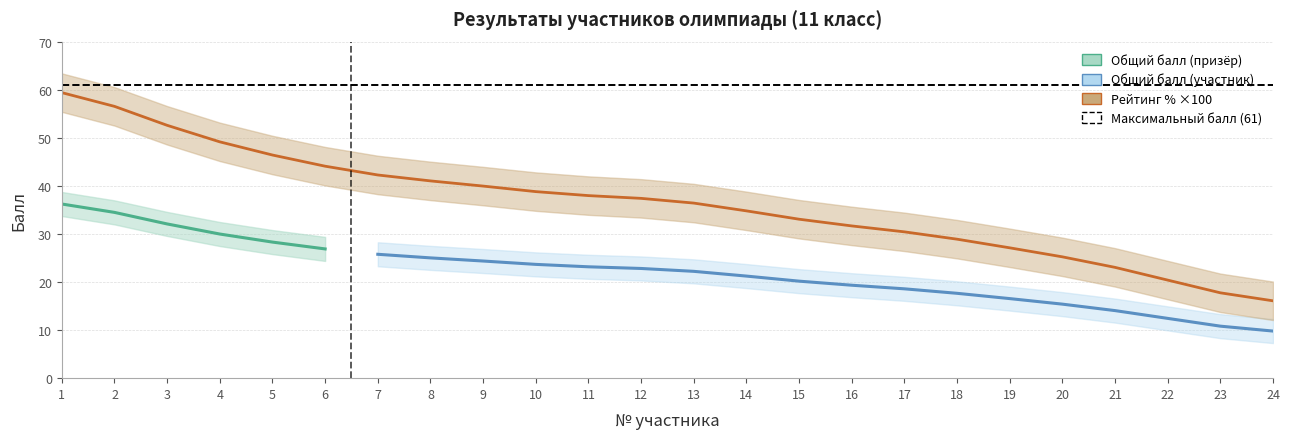

Does the chart have visible grid lines?

Yes